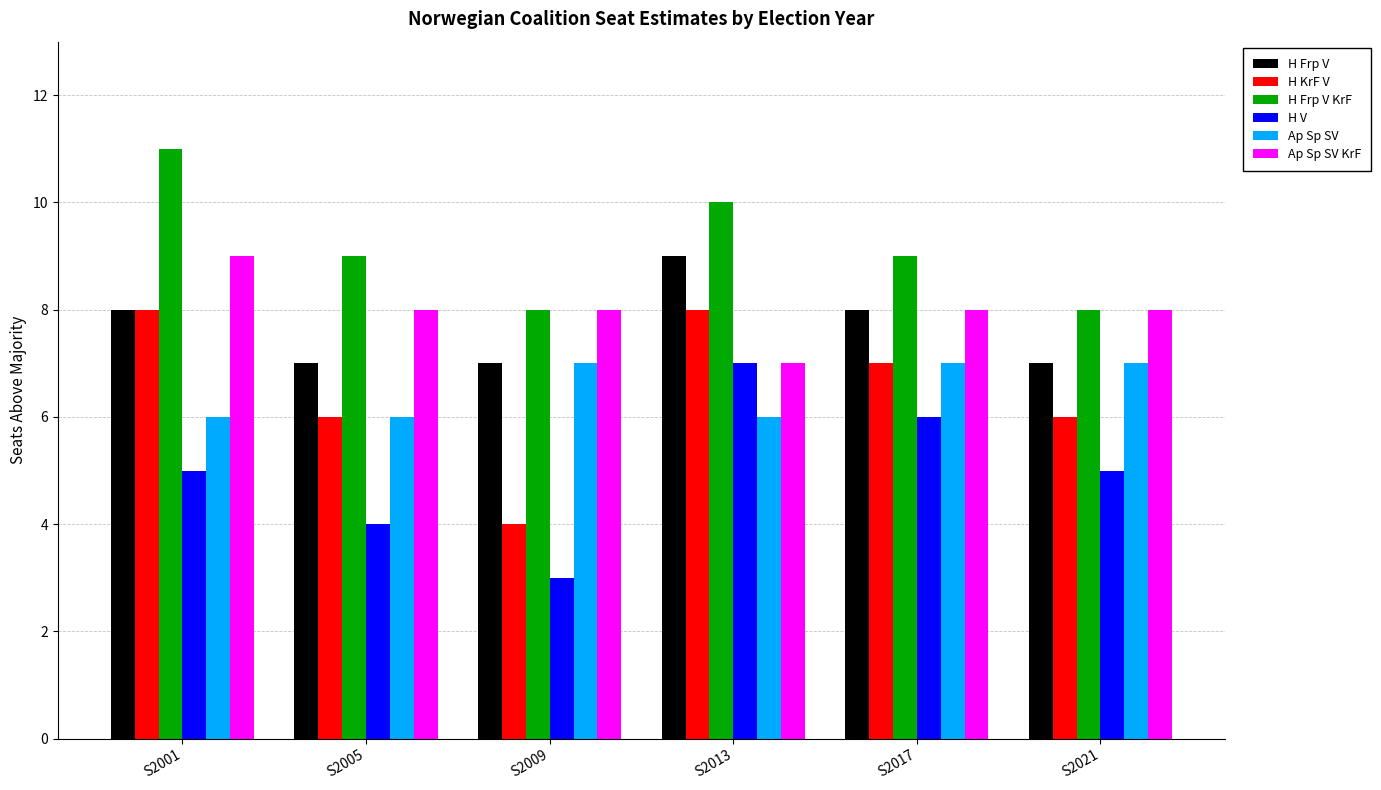

What is the difference between the highest and lowest values at S2005?

5